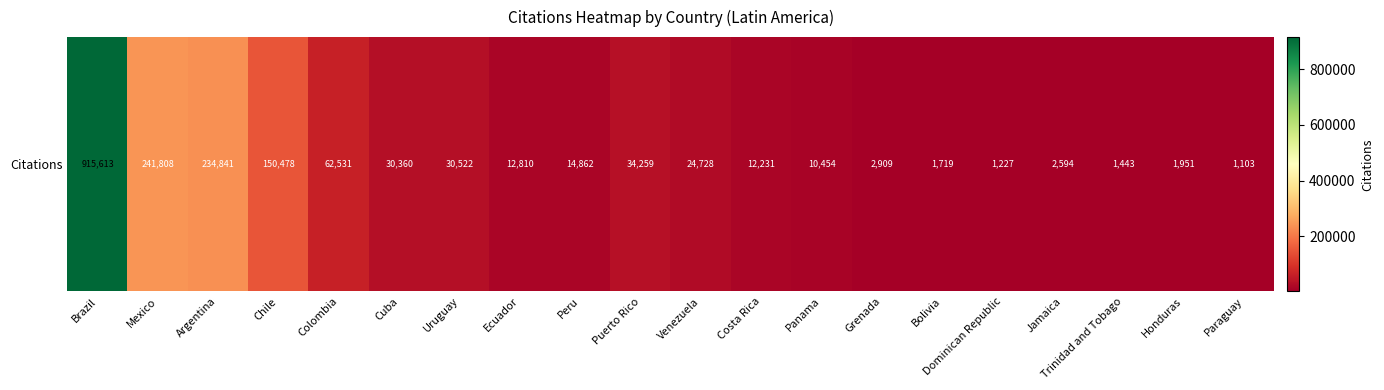

Rank the categories by value from lowest to highest.

Paraguay, Dominican Republic, Trinidad and Tobago, Bolivia, Honduras, Jamaica, Grenada, Panama, Costa Rica, Ecuador, Peru, Venezuela, Cuba, Uruguay, Puerto Rico, Colombia, Chile, Argentina, Mexico, Brazil